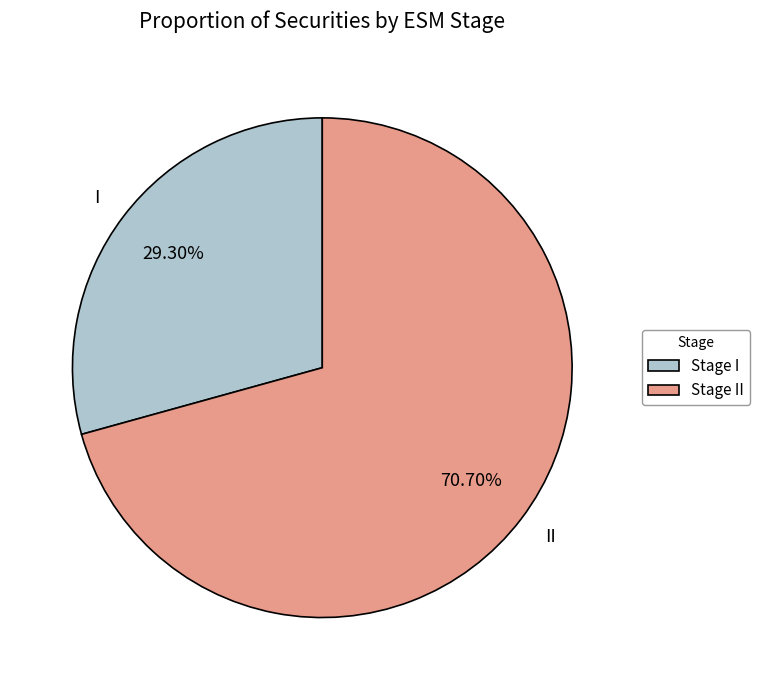

Rank the categories by value from highest to lowest.

II, I